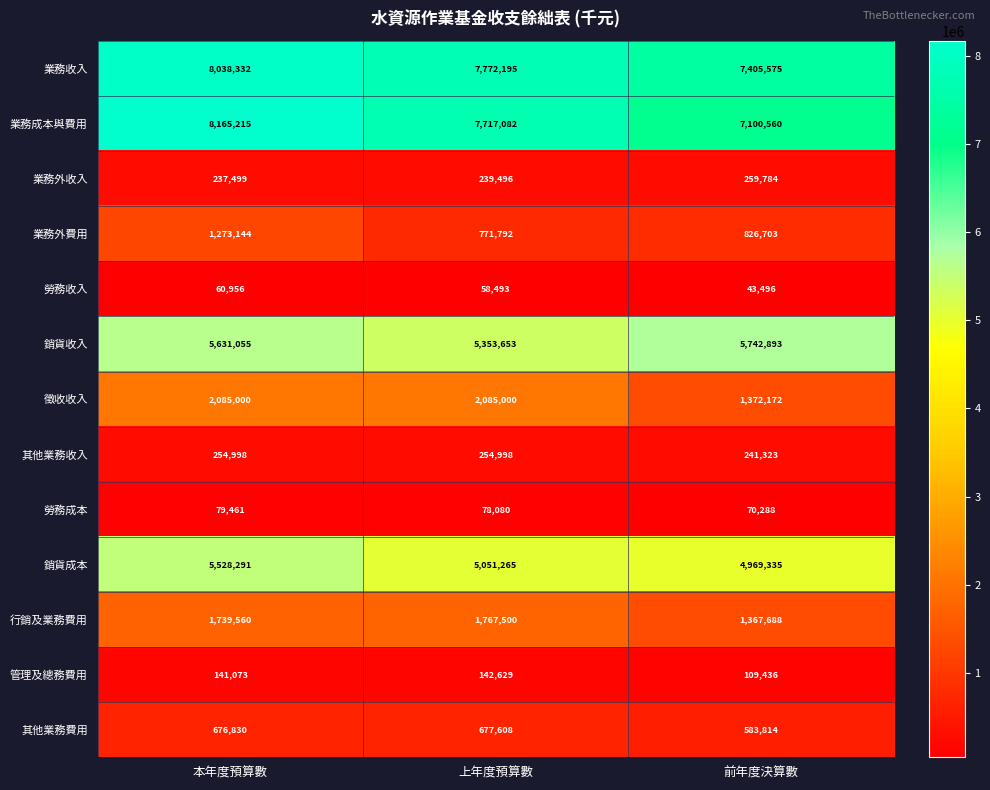

At how many categories does at least one series exceed 4650460?

3